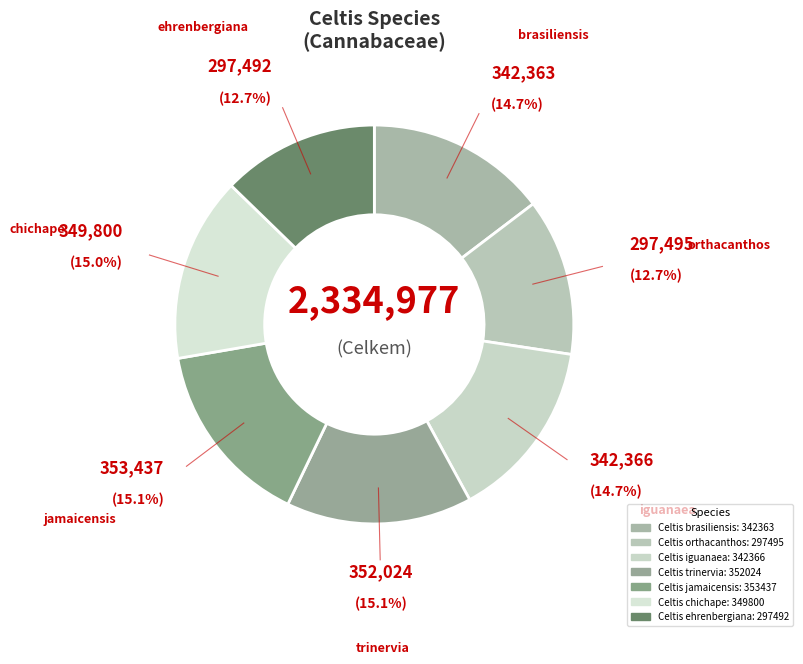

To the nearest percent, what portion does Celtis ehrenbergiana represent?

13%